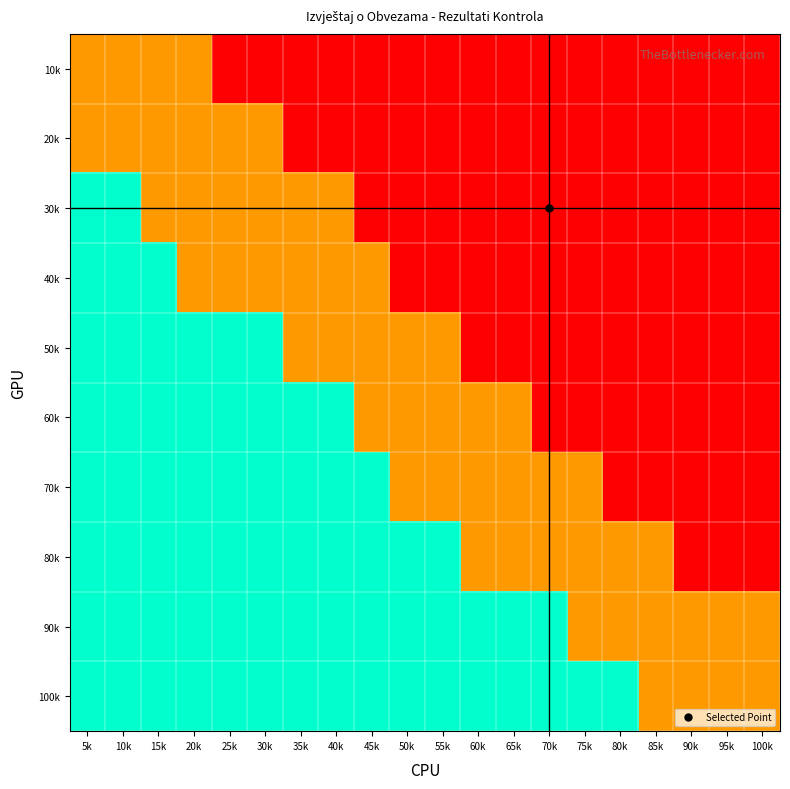

Reading left to right, extract all data points from this chart.

10k: 5k=2	10k=2	15k=2	20k=2	25k=0	30k=0	35k=0	40k=0	45k=0	50k=0	55k=0	60k=0	65k=0	70k=0	75k=0	80k=0	85k=0	90k=0	95k=0	100k=0
20k: 5k=2	10k=2	15k=2	20k=2	25k=2	30k=2	35k=0	40k=0	45k=0	50k=0	55k=0	60k=0	65k=0	70k=0	75k=0	80k=0	85k=0	90k=0	95k=0	100k=0
30k: 5k=5	10k=5	15k=2	20k=2	25k=2	30k=2	35k=2	40k=2	45k=0	50k=0	55k=0	60k=0	65k=0	70k=0	75k=0	80k=0	85k=0	90k=0	95k=0	100k=0
40k: 5k=5	10k=5	15k=5	20k=2	25k=2	30k=2	35k=2	40k=2	45k=2	50k=0	55k=0	60k=0	65k=0	70k=0	75k=0	80k=0	85k=0	90k=0	95k=0	100k=0
50k: 5k=5	10k=5	15k=5	20k=5	25k=5	30k=5	35k=2	40k=2	45k=2	50k=2	55k=2	60k=0	65k=0	70k=0	75k=0	80k=0	85k=0	90k=0	95k=0	100k=0
60k: 5k=5	10k=5	15k=5	20k=5	25k=5	30k=5	35k=5	40k=5	45k=2	50k=2	55k=2	60k=2	65k=2	70k=0	75k=0	80k=0	85k=0	90k=0	95k=0	100k=0
70k: 5k=5	10k=5	15k=5	20k=5	25k=5	30k=5	35k=5	40k=5	45k=5	50k=2	55k=2	60k=2	65k=2	70k=2	75k=2	80k=0	85k=0	90k=0	95k=0	100k=0
80k: 5k=5	10k=5	15k=5	20k=5	25k=5	30k=5	35k=5	40k=5	45k=5	50k=5	55k=5	60k=2	65k=2	70k=2	75k=2	80k=2	85k=2	90k=0	95k=0	100k=0
90k: 5k=5	10k=5	15k=5	20k=5	25k=5	30k=5	35k=5	40k=5	45k=5	50k=5	55k=5	60k=5	65k=5	70k=5	75k=2	80k=2	85k=2	90k=2	95k=2	100k=2
100k: 5k=5	10k=5	15k=5	20k=5	25k=5	30k=5	35k=5	40k=5	45k=5	50k=5	55k=5	60k=5	65k=5	70k=5	75k=5	80k=5	85k=2	90k=2	95k=2	100k=2